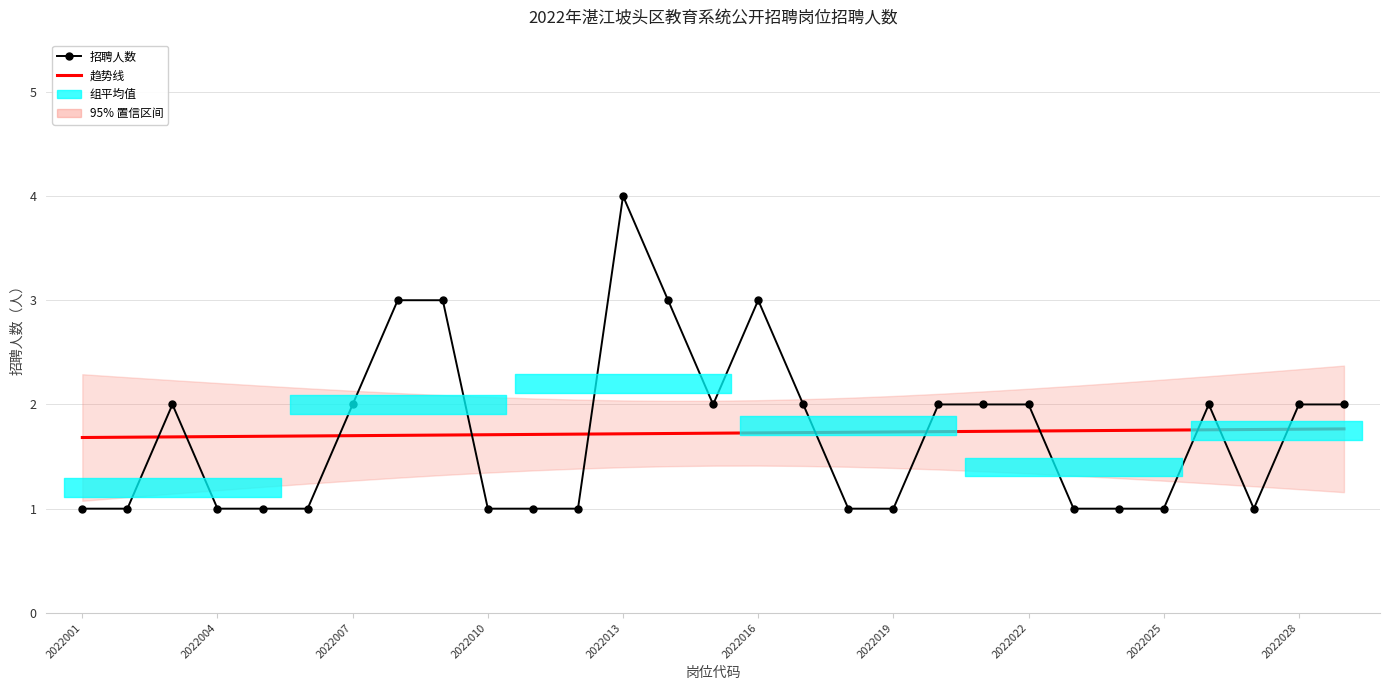

Which has a higher value, 16 or 21?

16